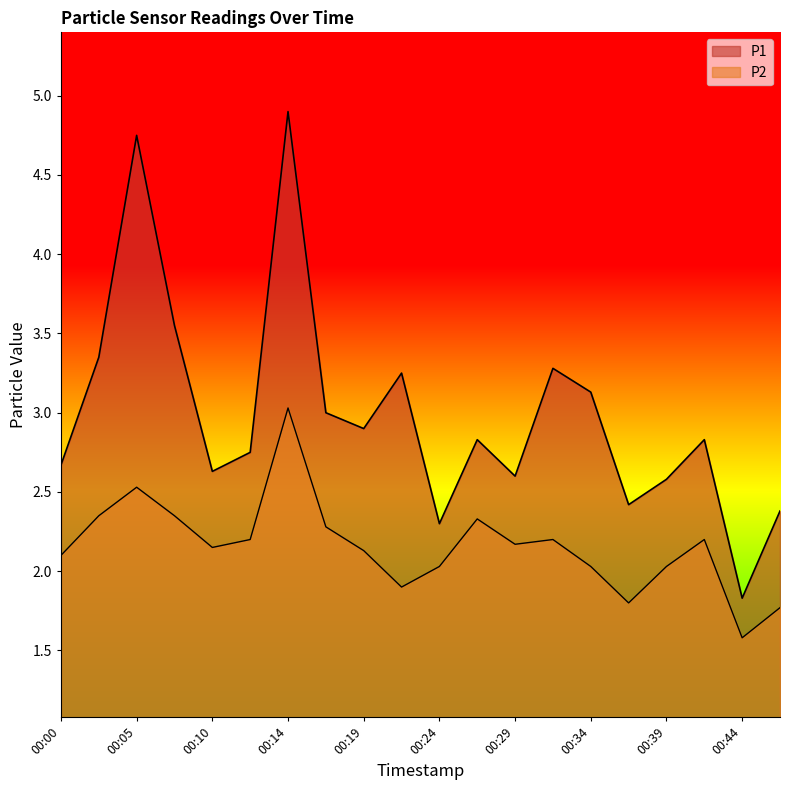

Does the chart have visible grid lines?

No